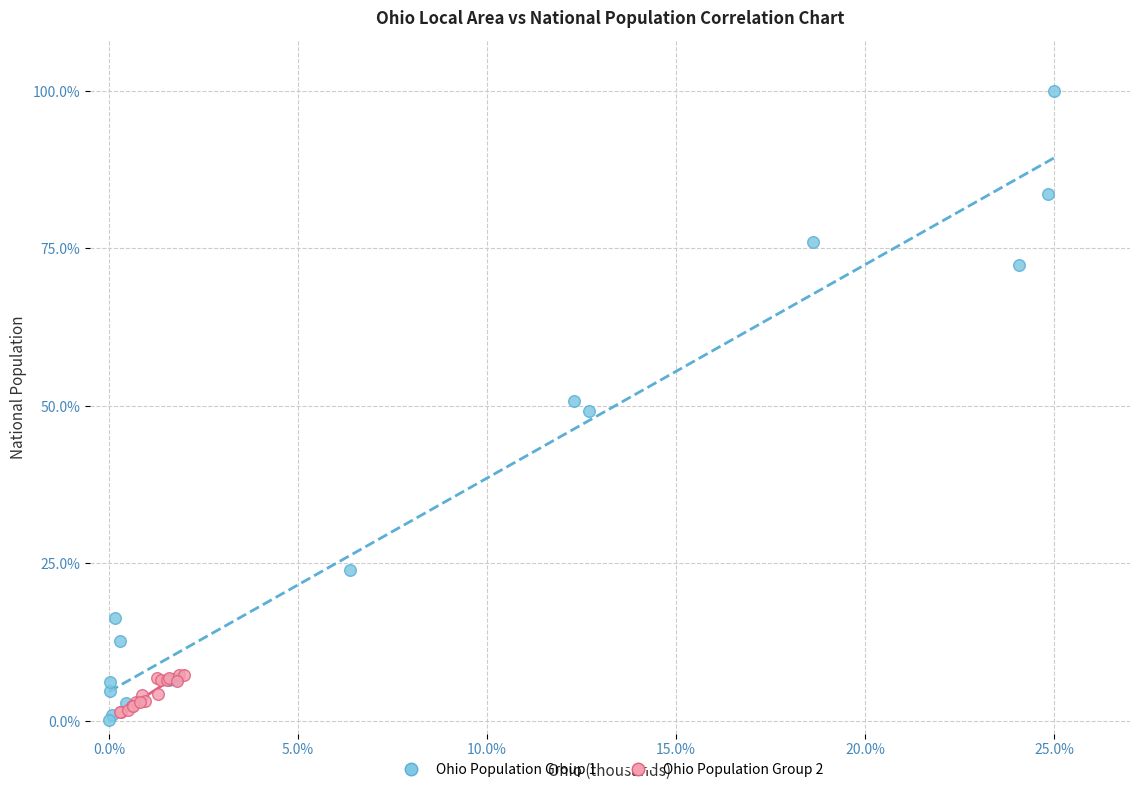

Which series has the widest spread of Y values?

Ohio Population Group 1